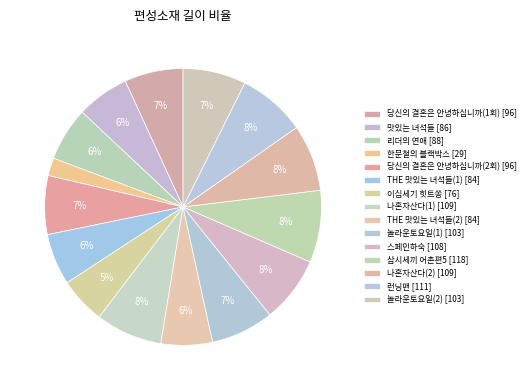

To the nearest percent, what is the difference between the largest and smallest slice percentages?

6%